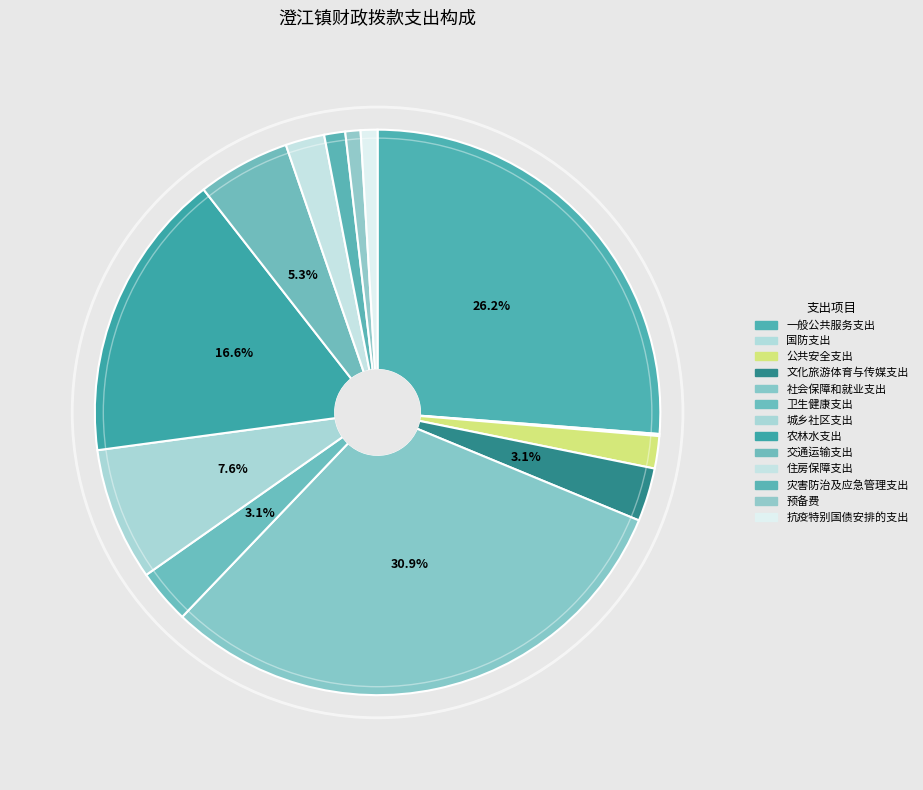

Is there a majority slice in this chart?

No